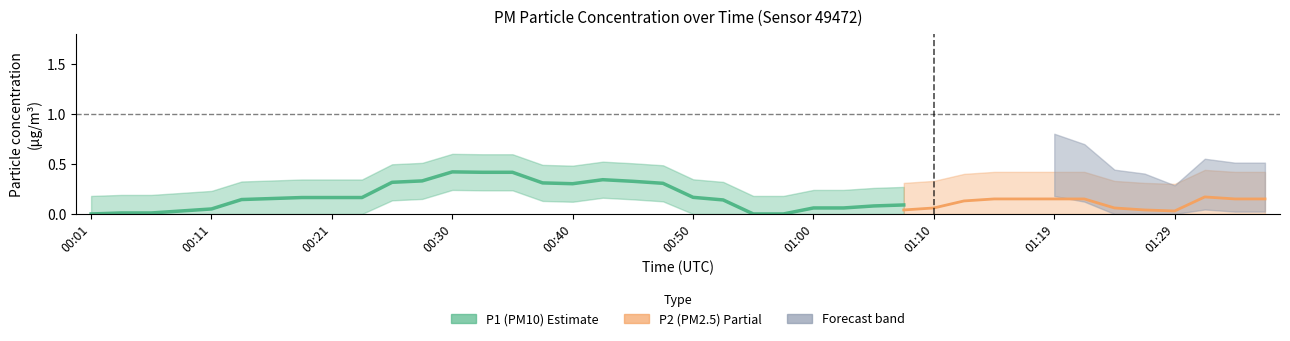

Is the value of P2 at 00:30 greater than the value of P1 at 00:57?

Yes